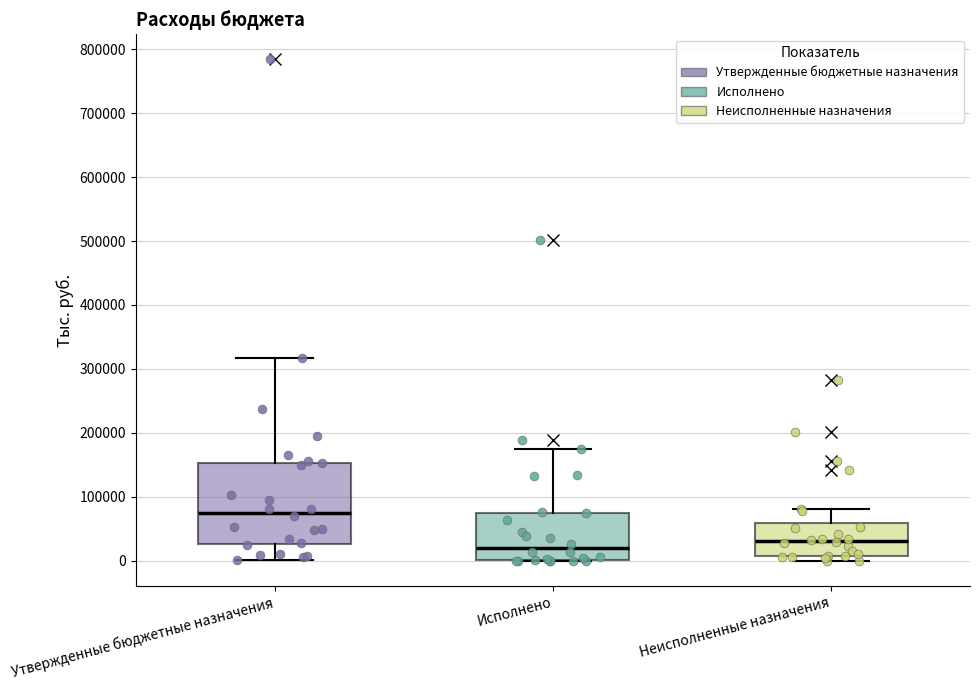

Reading left to right, transcribe this box plot: for each box, give where its median line is, the range the box spans, and where its two whiskers end, as read against the y-axis. The values are not printed on the chart, so give them approximately, as read against the axis.

Утвержденные бюджетные назначения: median 80000, box 30000 to 150000, whiskers 0 to 320000
Исполнено: median 20000, box 0 to 70000, whiskers 0 to 170000
Неисполненные назначения: median 30000, box 10000 to 60000, whiskers 0 to 80000